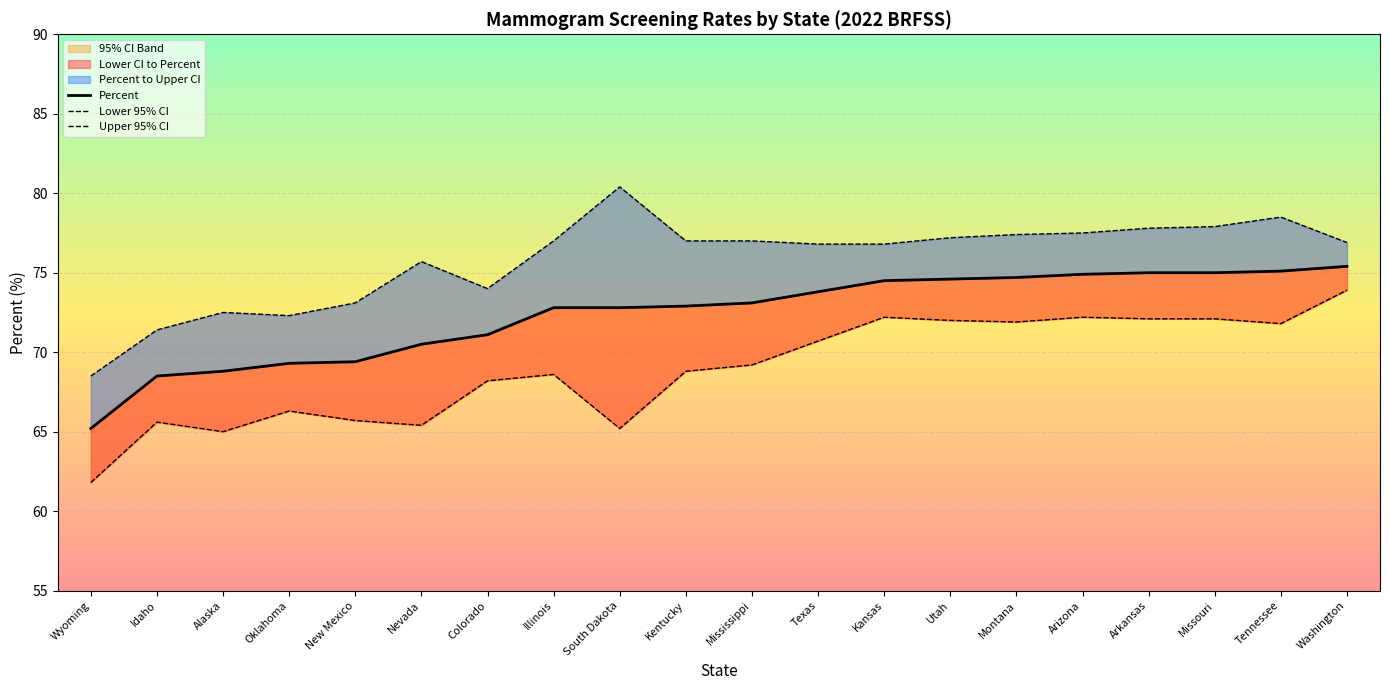

True or false: Upper 95% CI and Percent cross at least once.

False